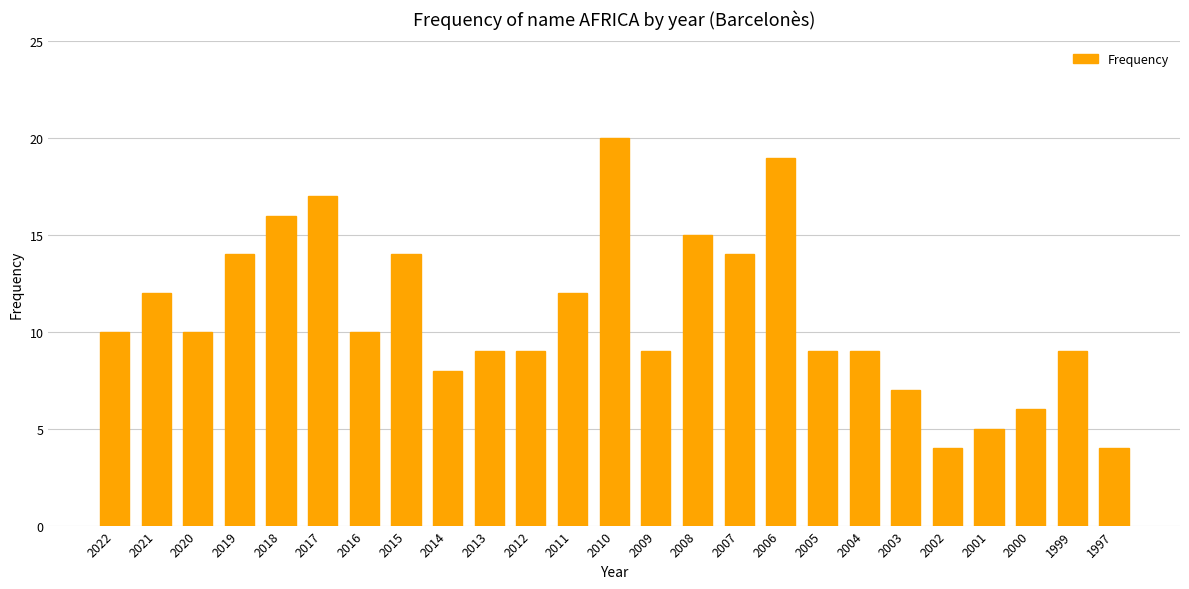

Count the number of data series in this chart.

1